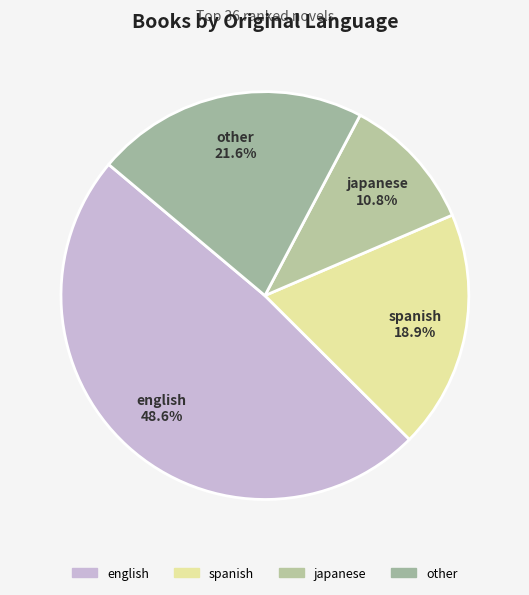

Count the number of slices in the pie.

4